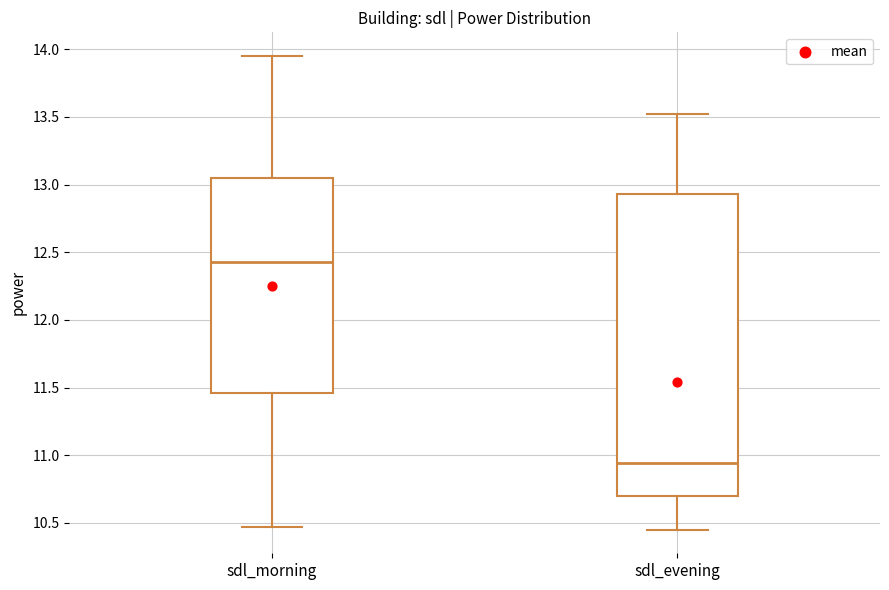

Reading left to right, transcribe this box plot: for each box, give where its median line is, the range the box spans, and where its two whiskers end, as read against the y-axis. The values are not printed on the chart, so give them approximately, as read against the axis.

sdl_morning: median 12.45, box 11.45 to 13.05, whiskers 10.45 to 13.95
sdl_evening: median 10.95, box 10.70 to 12.95, whiskers 10.45 to 13.50